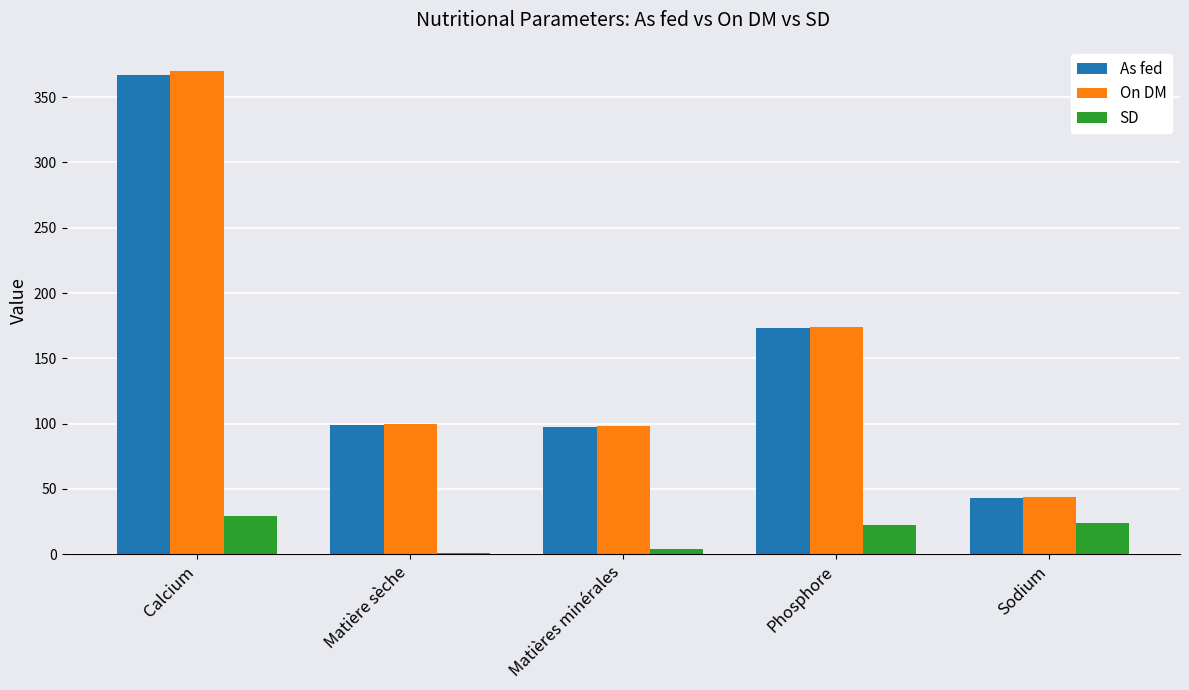

Which series changed the most between Matière sèche and Phosphore?

On DM